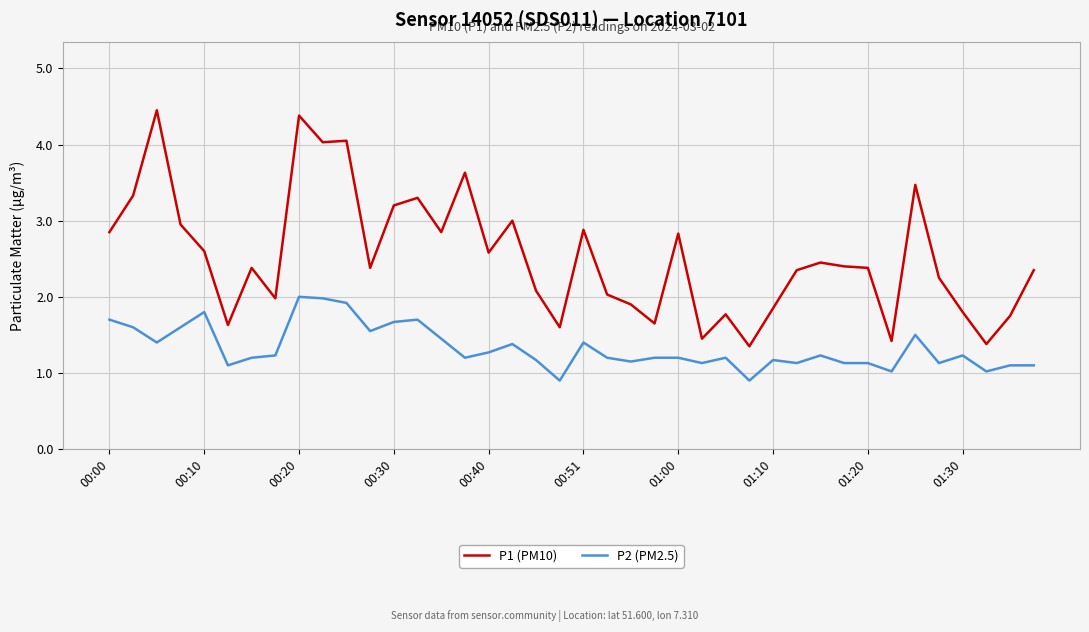

Which series has the largest range (max minus min)?

P1 (PM10)